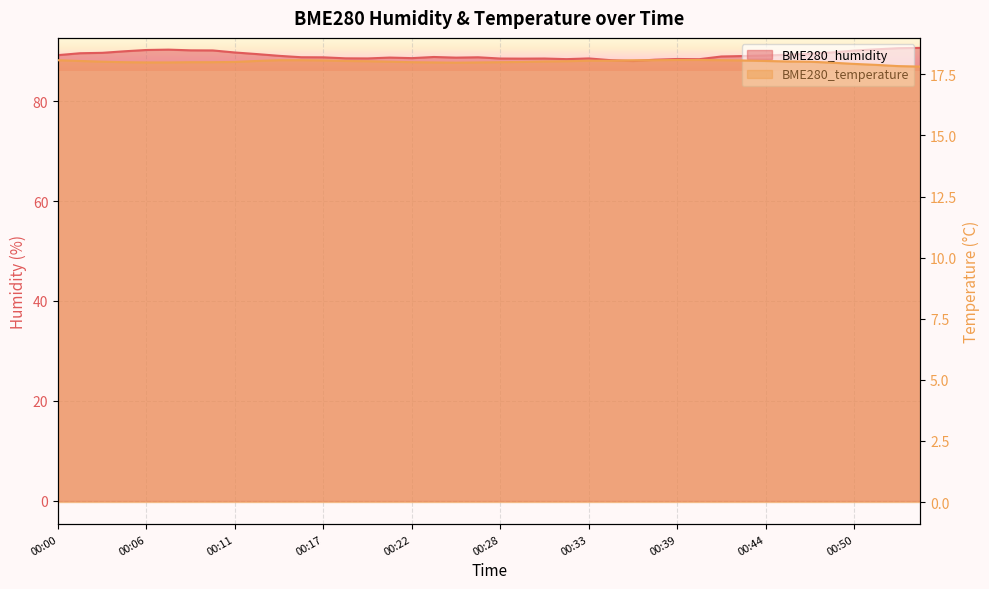

Where is BME280_humidity nearest to the value 89?

00:43